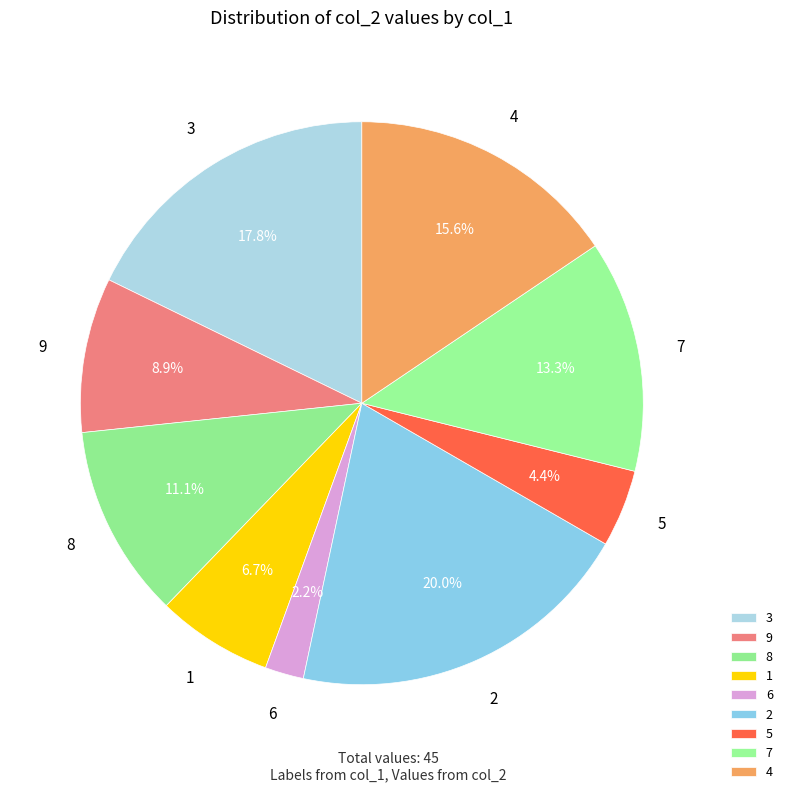

Does 4 represent more than half of the total?

No